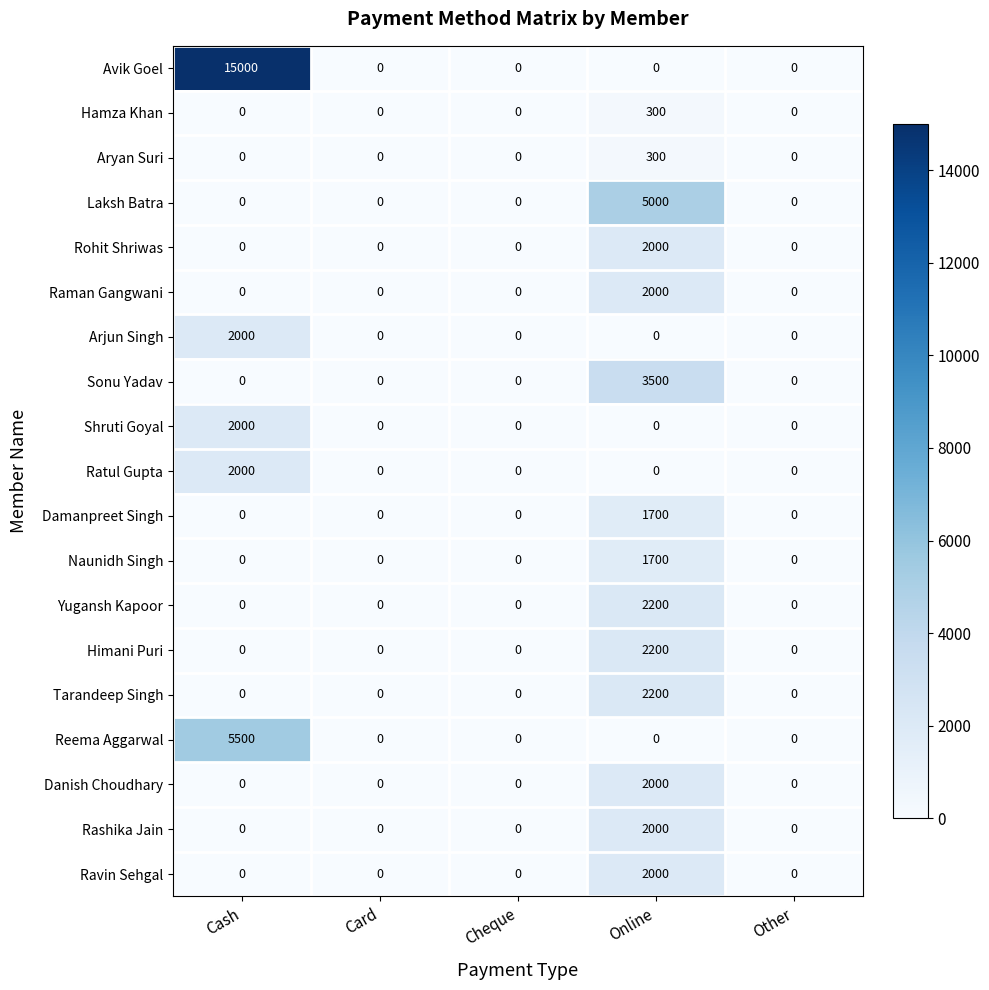

The value of Ratul Gupta at Online is 0. True or false?

True